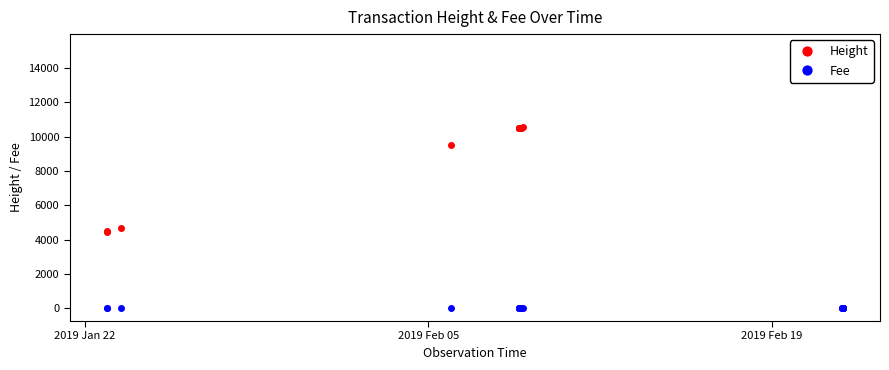

True or false: Height has more than 1 points higher than both neighbors.

False